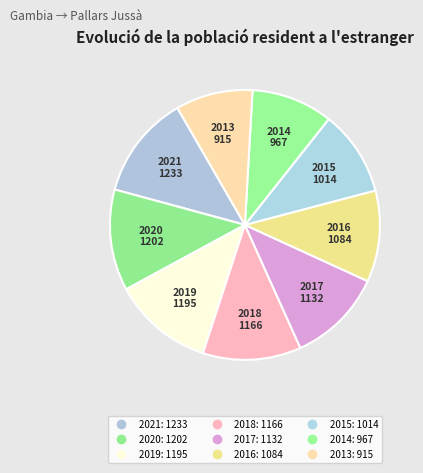

To the nearest percent, what is the combined percentage of 2020 and 2021?

25%